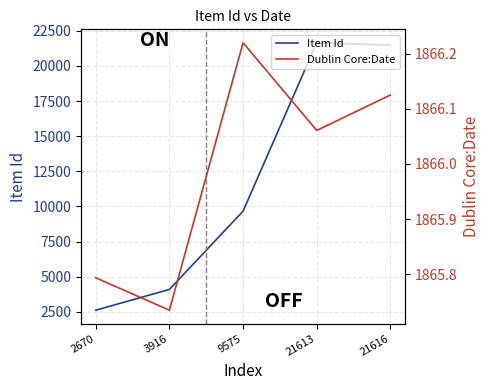

Which series has the largest total across all categories?

Item Id